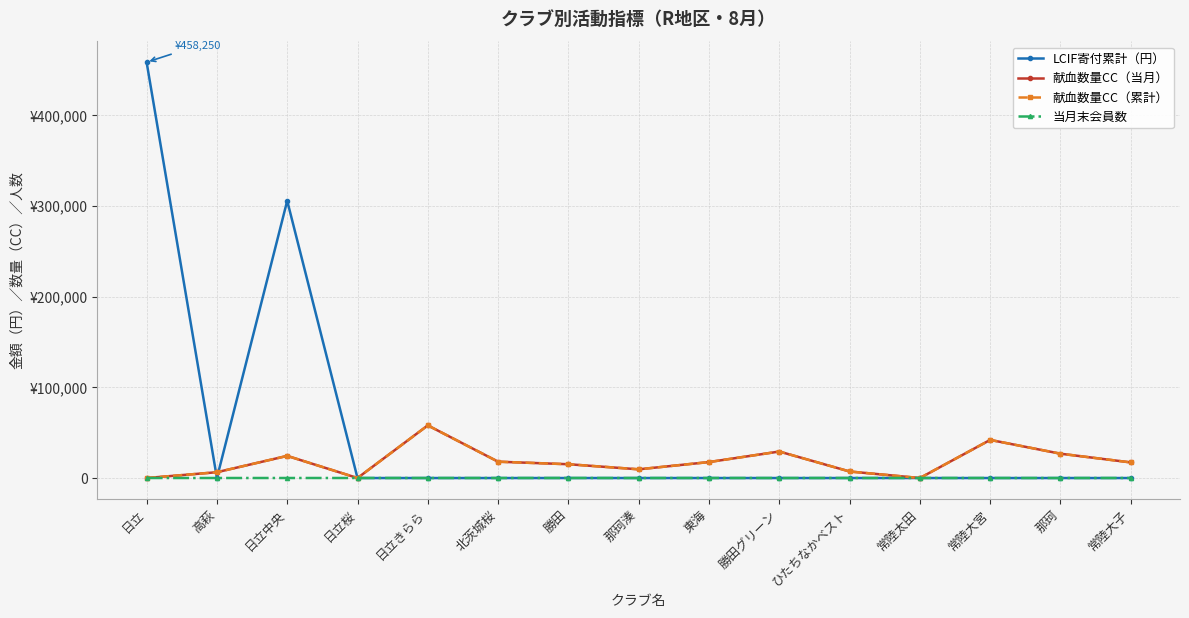

Reading left to right, list all the values displayed in this chart.

LCIF寄付累計（円）: 458250	0	305500	0	0	0	0	0	0	0	0	0	0	0	0
献血数量CC（当月）: 0	6400	24400	0	58000	18000	15200	9600	17600	29200	7200	0	42000	26800	17200
献血数量CC（累計）: 0	6400	24400	0	58000	18000	15200	9600	17600	29200	7200	0	42000	26800	17200
当月末会員数: 26	28	33	40	31	33	61	20	47	14	43	46	28	21	37